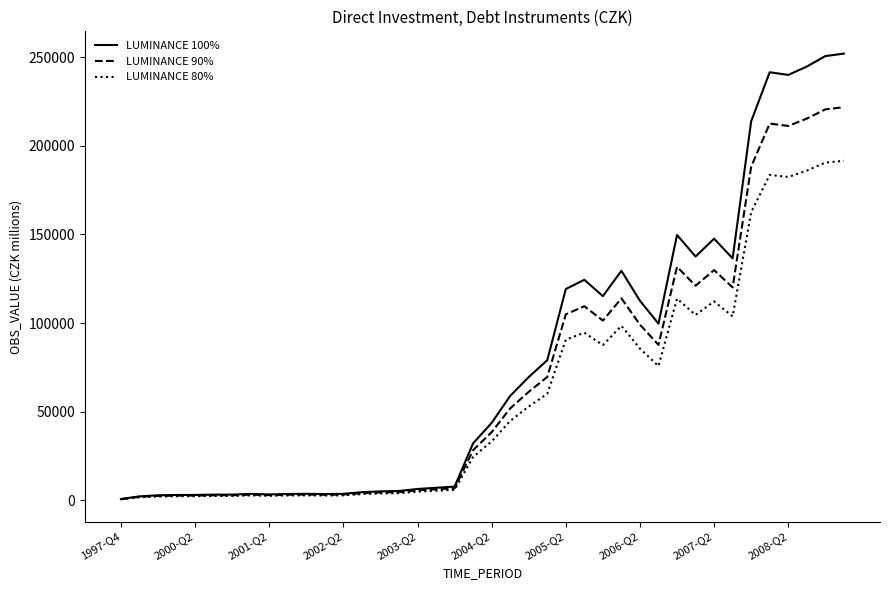

Which series has the widest spread of values?

LUMINANCE 100%